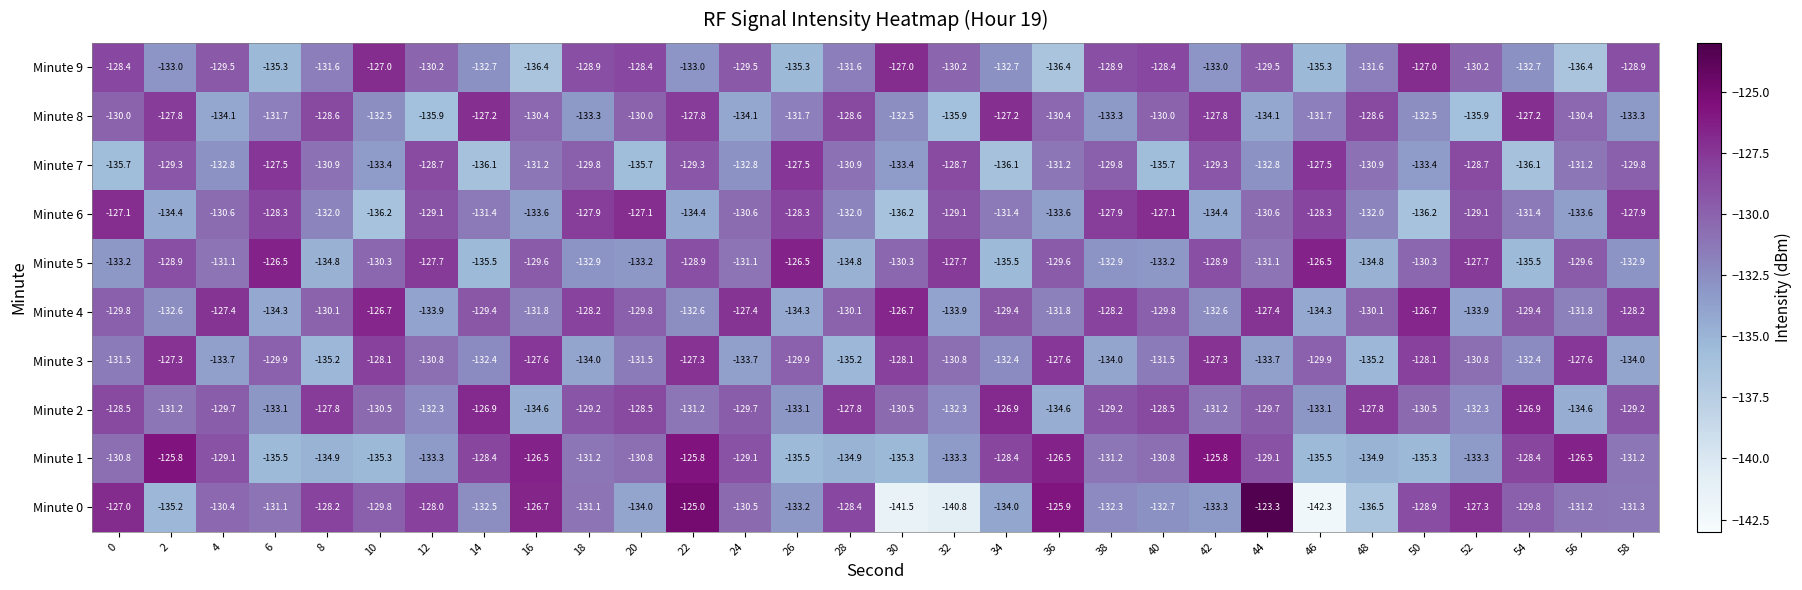

The value of Minute 1 at 54 is -192.0. True or false?

False